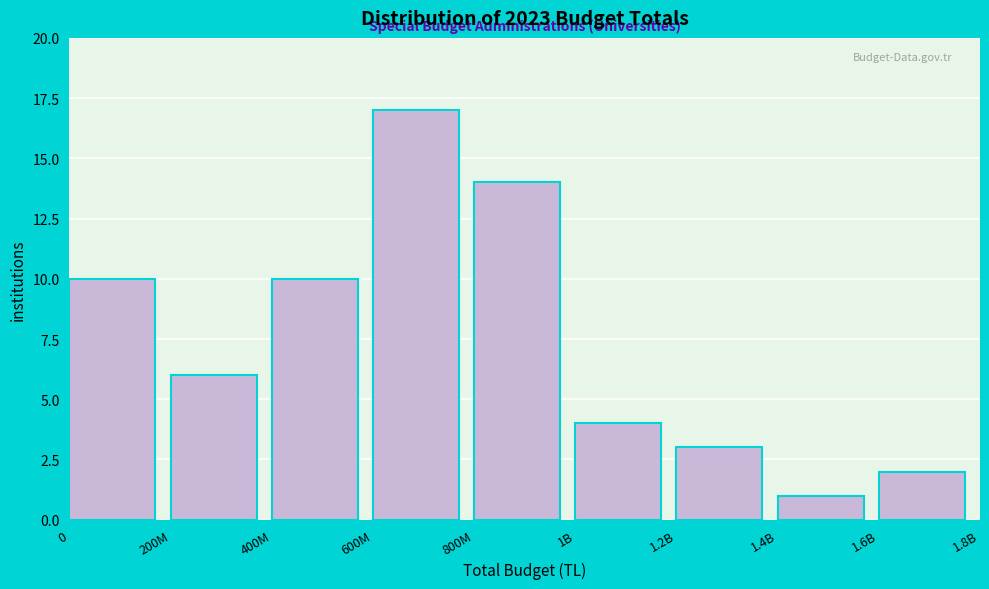

Reading right to left, transcribe all the data shown in this chart.

1.6B=2	1.4B=1	1.2B=3	1B=4	800M=14	600M=17	400M=10	200M=6	0=10